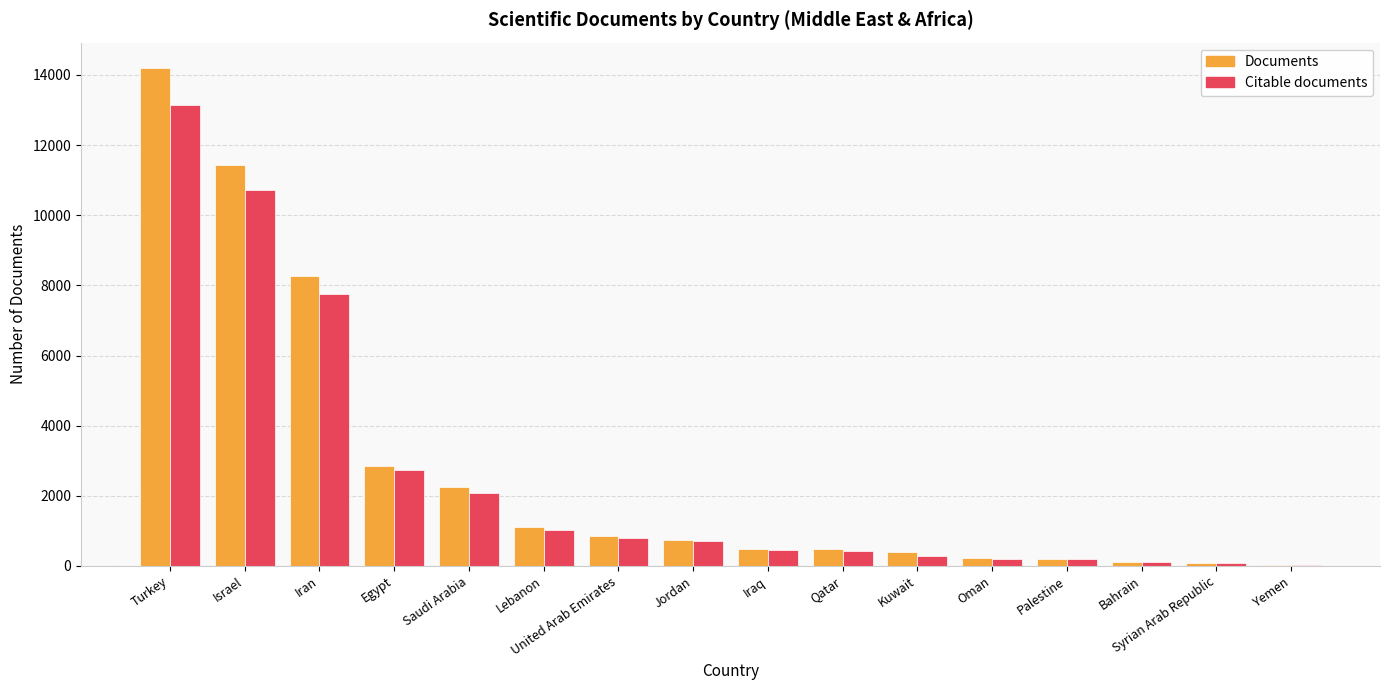

How many categories are shown in the chart?

16